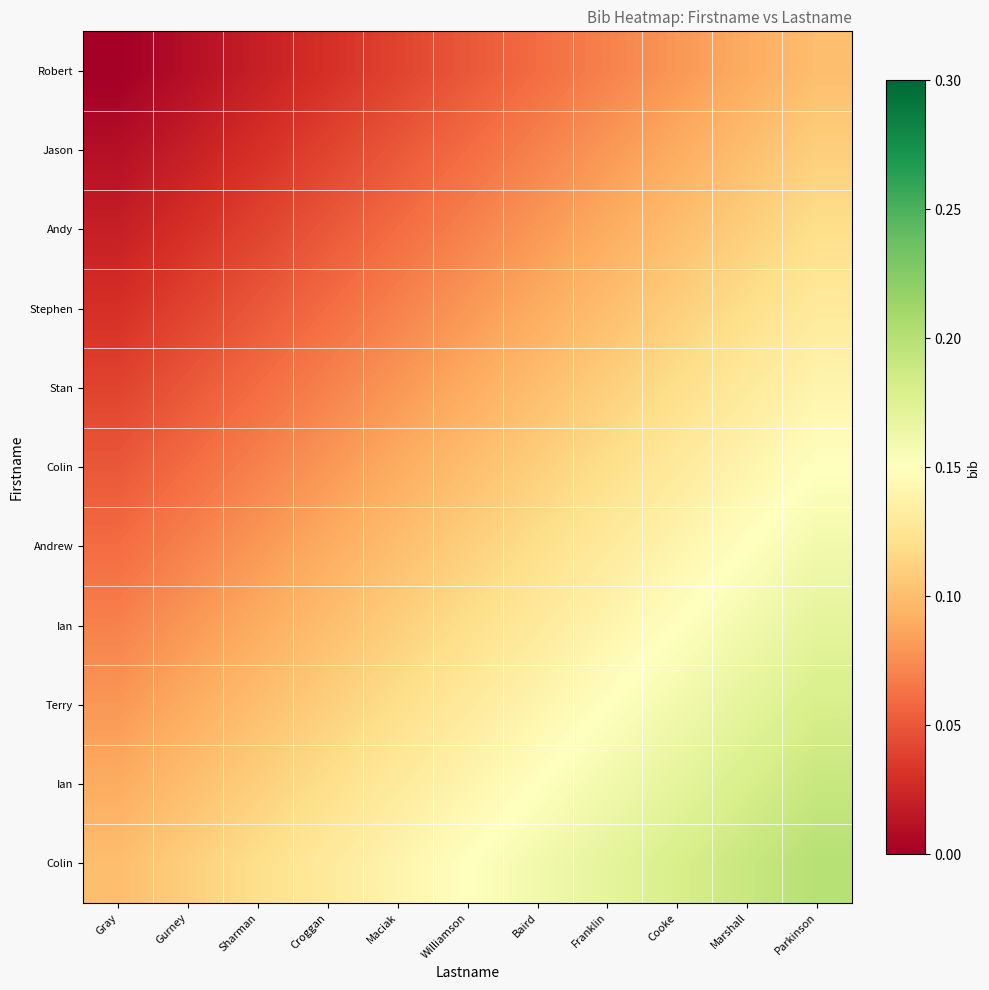

How many categories are shown in the chart?

11